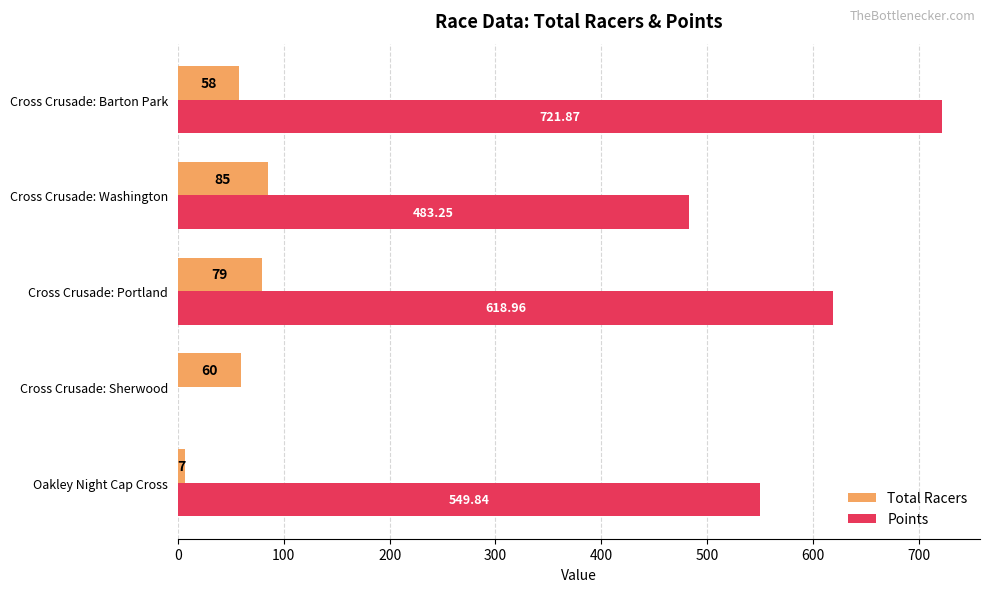

What is the average value of the Points series?

474.8